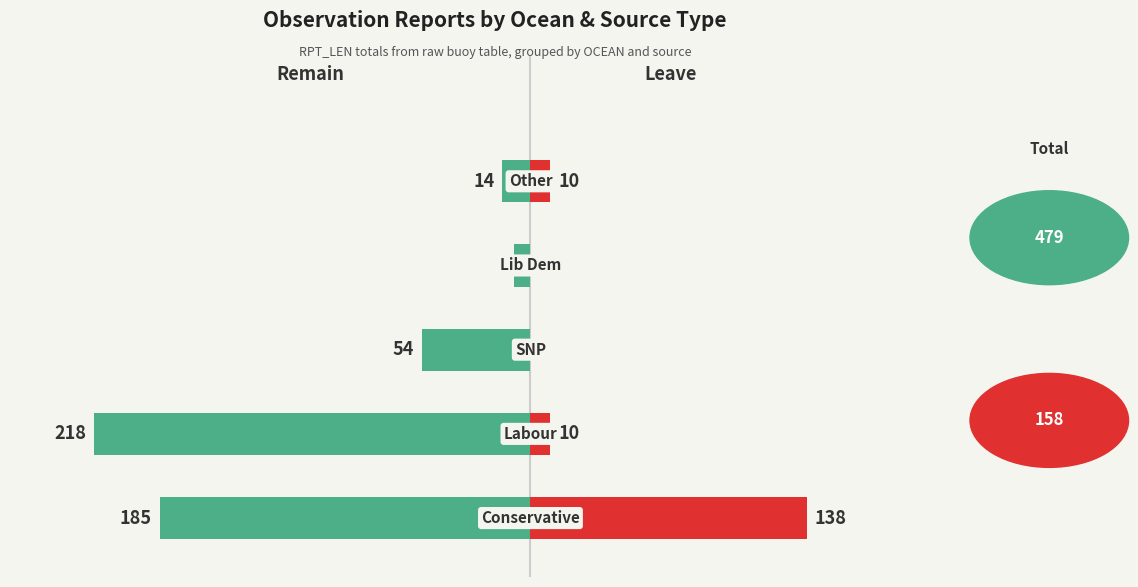

How many distinct data groups are displayed?

2